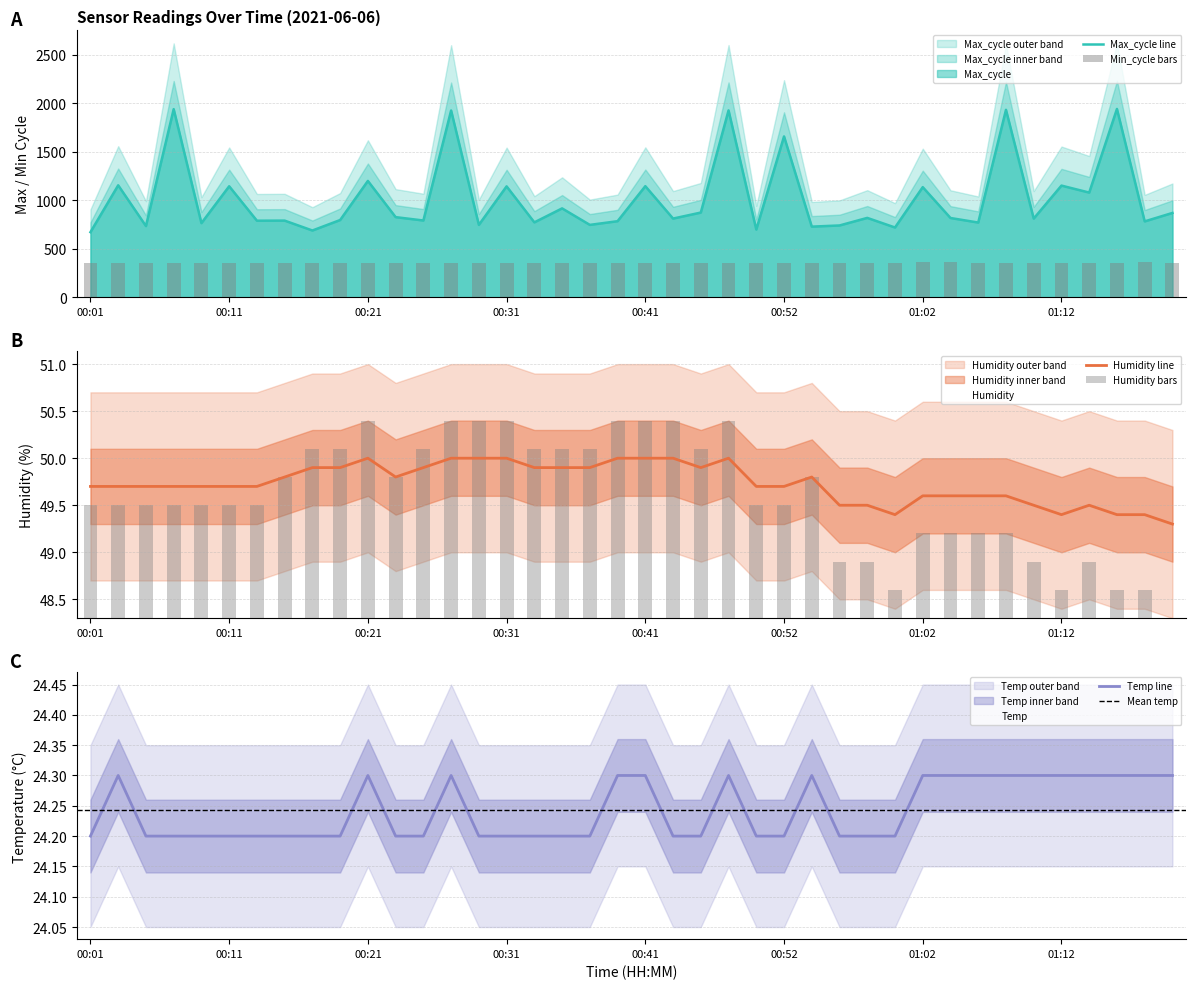

Which series changed the most between 00:09 and 01:19?

Max_cycle